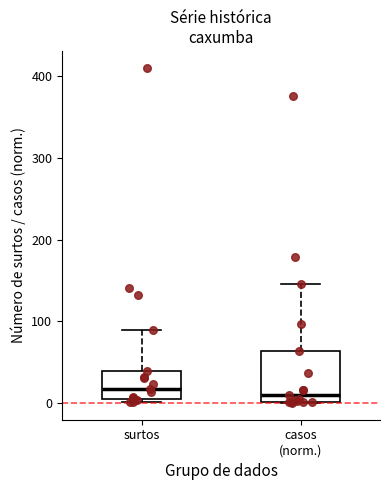

Reading left to right, transcribe this box plot: for each box, give where its median line is, the range the box spans, and where its two whiskers end, as read against the y-axis. The values are not printed on the chart, so give them approximately, as read against the axis.

surtos: median 20, box 10 to 40, whiskers 0 to 90
casos (norm.): median 10, box 0 to 60, whiskers 0 to 150